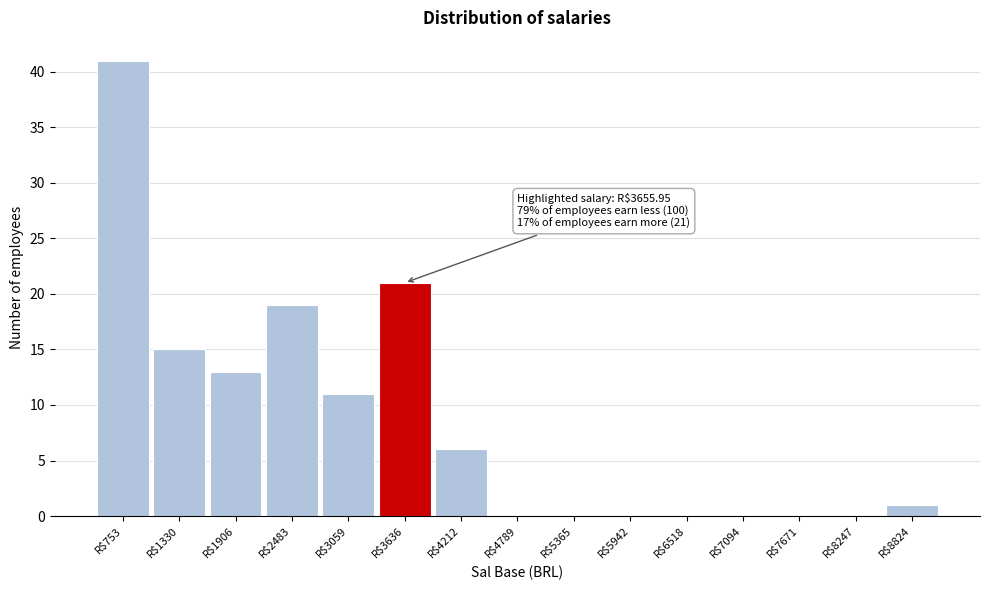

What is the greatest value displayed?

41